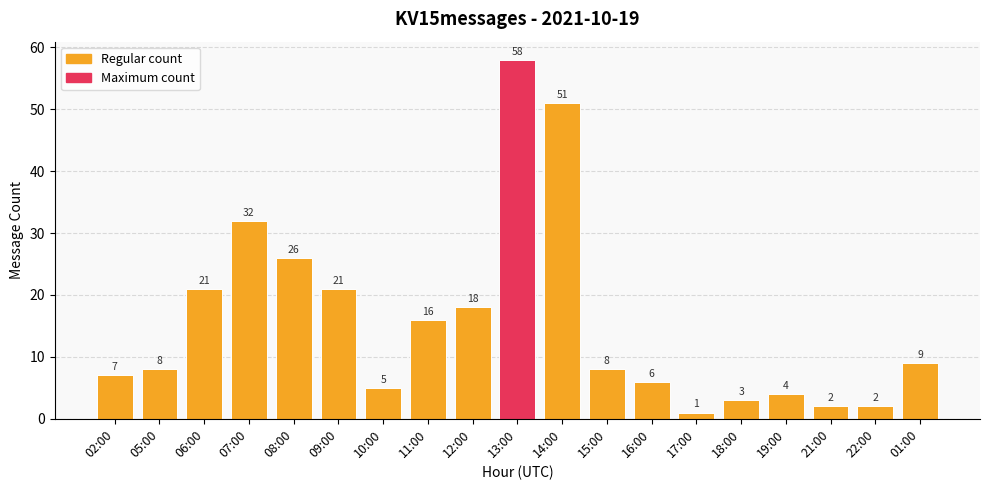

What is the smallest value displayed?

1